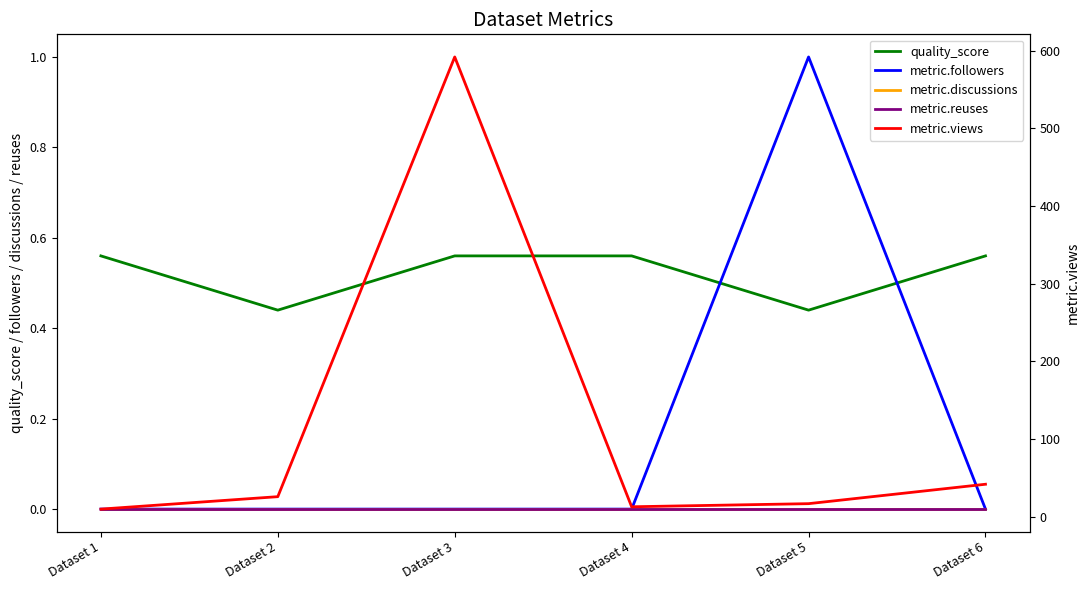

The value of metric.followers at Dataset 1 is 0.0. True or false?

True